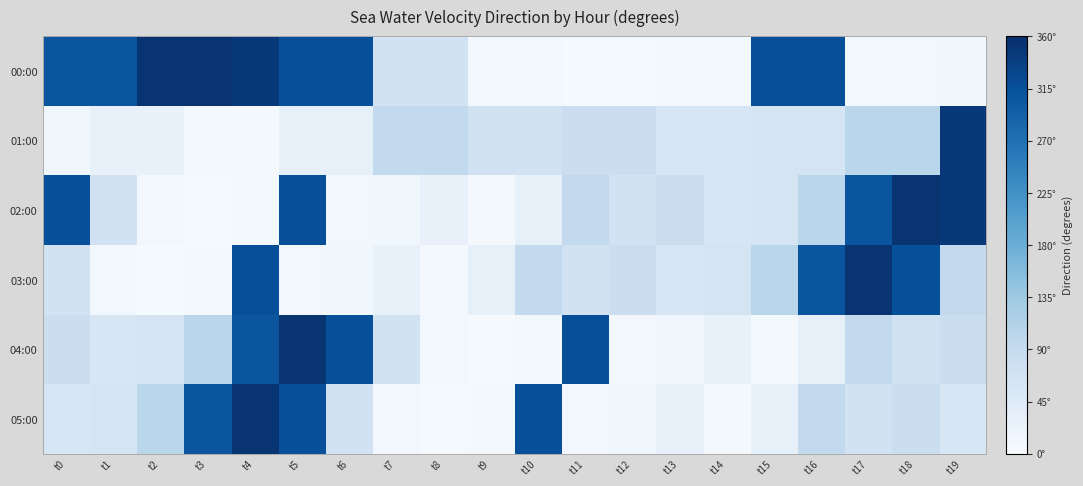

Reading left to right, what are all the values shown in this chart?

00:00: t0=308.8	t1=308.8	t2=352.8	t3=352.8	t4=347.7	t5=315.5	t6=315.5	t7=69.1	t8=69.1	t9=11.1	t10=11.1	t11=5.1	t12=5.1	t13=7.1	t14=7.1	t15=317.1	t16=317.1	t17=9.0	t18=9.0	t19=13.9
01:00: t0=13.9	t1=26.6	t2=26.6	t3=6.6	t4=6.6	t5=29.8	t6=29.8	t7=93.8	t8=93.8	t9=68.1	t10=68.1	t11=80.9	t12=80.9	t13=58.1	t14=58.1	t15=63.3	t16=63.3	t17=103.7	t18=103.7	t19=347.7
02:00: t0=315.5	t1=69.1	t2=11.1	t3=5.1	t4=7.1	t5=317.1	t6=9.0	t7=13.9	t8=26.6	t9=6.6	t10=29.8	t11=93.8	t12=68.1	t13=80.9	t14=58.1	t15=63.3	t16=103.7	t17=308.8	t18=352.8	t19=347.7
03:00: t0=69.1	t1=11.1	t2=5.1	t3=7.1	t4=317.1	t5=9.0	t6=13.9	t7=26.6	t8=6.6	t9=29.8	t10=93.8	t11=68.1	t12=80.9	t13=58.1	t14=63.3	t15=103.7	t16=308.8	t17=352.8	t18=315.5	t19=93.8
04:00: t0=80.9	t1=58.1	t2=63.3	t3=103.7	t4=308.8	t5=352.8	t6=315.5	t7=69.1	t8=11.1	t9=5.1	t10=7.1	t11=317.1	t12=9.0	t13=13.9	t14=26.6	t15=6.6	t16=29.8	t17=93.8	t18=68.1	t19=80.9
05:00: t0=58.1	t1=63.3	t2=103.7	t3=308.8	t4=352.8	t5=315.5	t6=69.1	t7=11.1	t8=5.1	t9=7.1	t10=317.1	t11=9.0	t12=13.9	t13=26.6	t14=6.6	t15=29.8	t16=93.8	t17=68.1	t18=80.9	t19=58.1